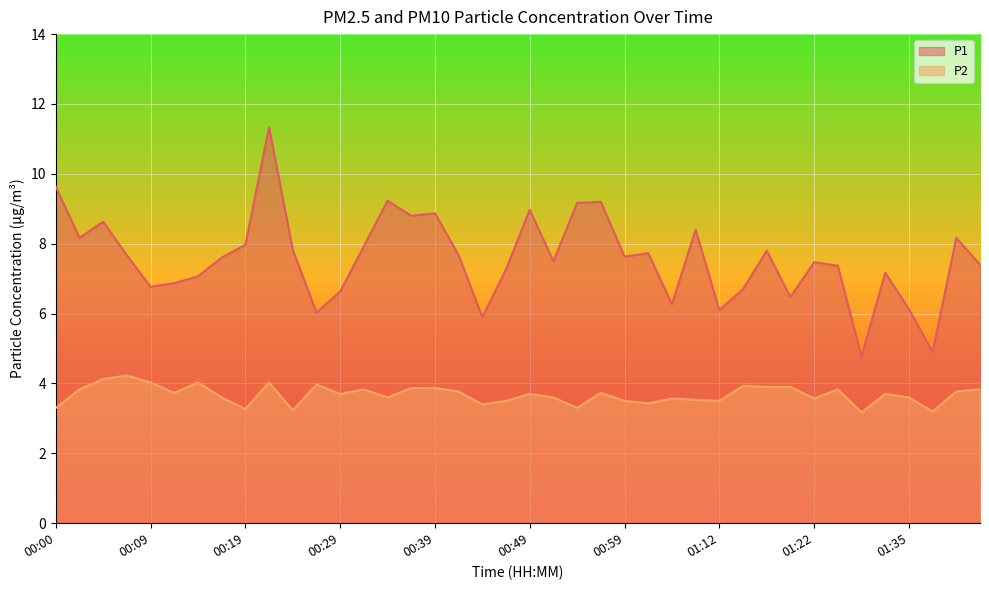

Reading right to left, what are all the values shown in this chart?

P1: 7.4	8.2	4.9	6.1	7.2	4.8	7.4	7.5	6.5	7.8	6.7	6.1	8.4	6.3	7.7	7.6	9.2	9.2	7.5	9.0	7.3	5.9	7.7	8.9	8.8	9.2	7.9	6.6	6.0	7.8	11.3	8.0	7.6	7.1	6.9	6.8	7.7	8.6	8.2	9.6
P2: 3.8	3.8	3.2	3.6	3.7	3.2	3.8	3.6	3.9	3.9	3.9	3.5	3.5	3.6	3.4	3.5	3.7	3.3	3.6	3.7	3.5	3.4	3.8	3.9	3.9	3.6	3.8	3.7	4.0	3.2	4.0	3.3	3.6	4.0	3.7	4.0	4.2	4.1	3.8	3.3